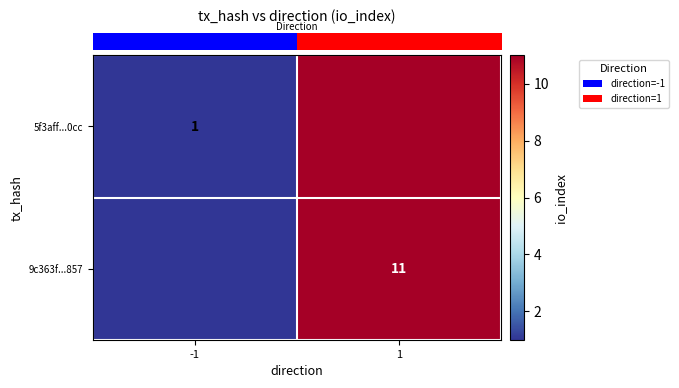

Between -1 and 1, which is larger?

1